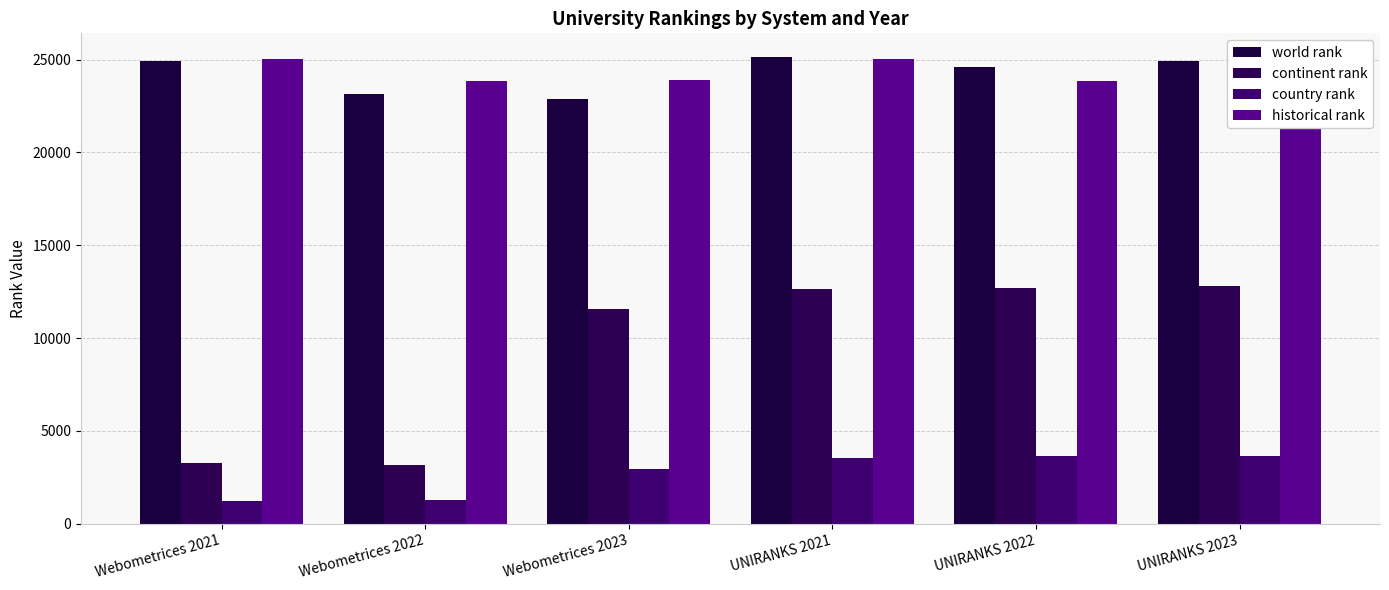

What is the minimum value shown in the chart?

1245.0